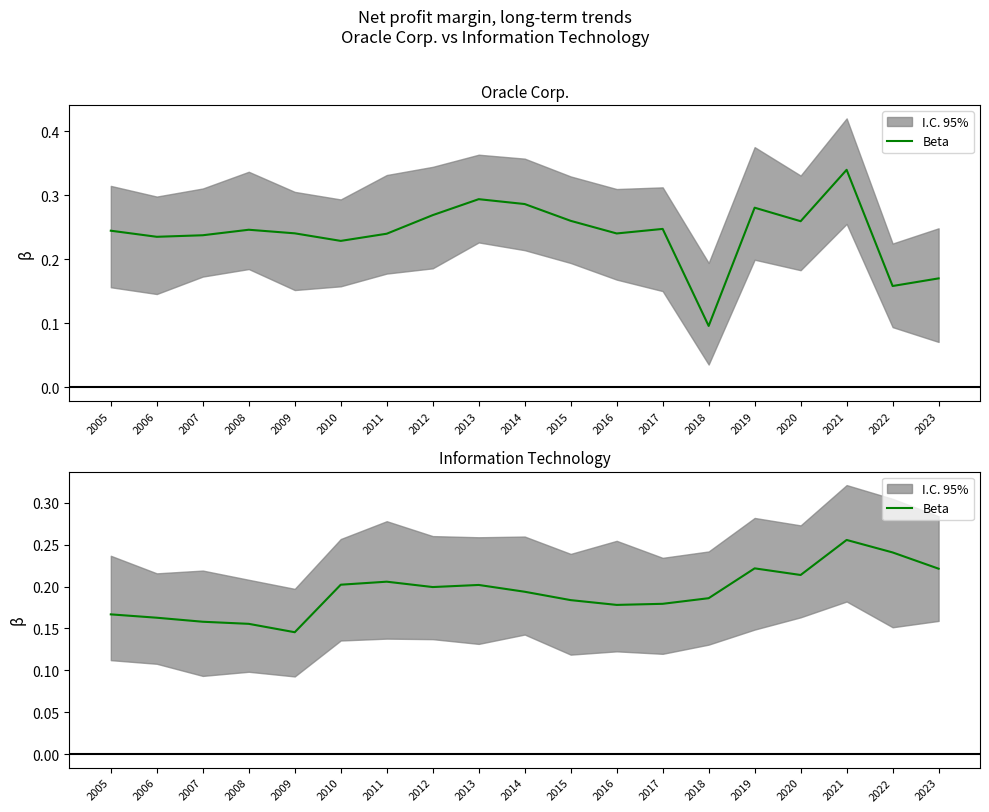

What is the maximum value shown in the chart?

0.3